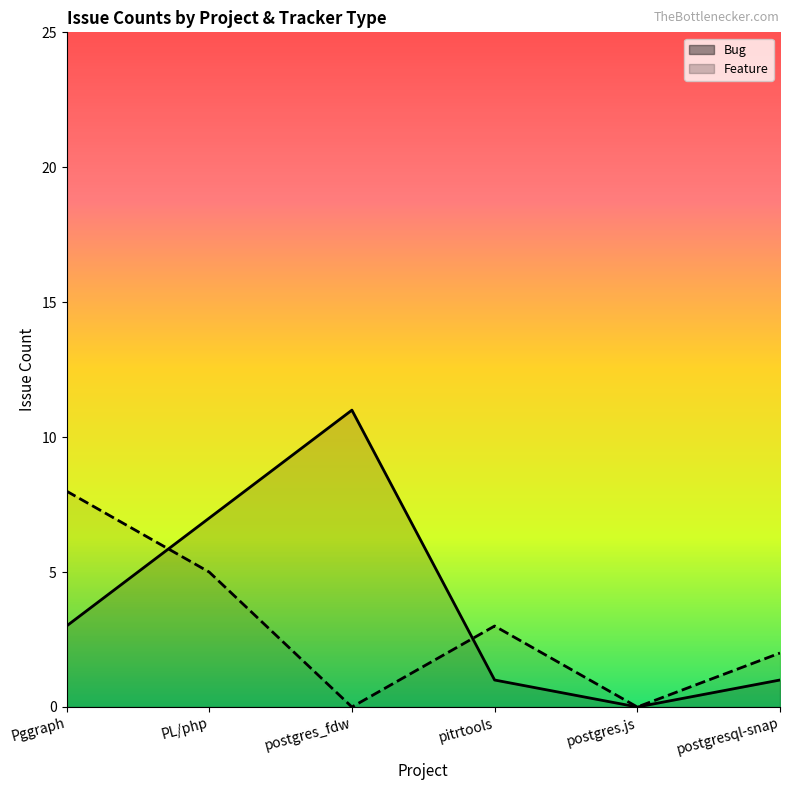

What is the sum of the Bug values at postgres_fdw and postgresql-snap?

12